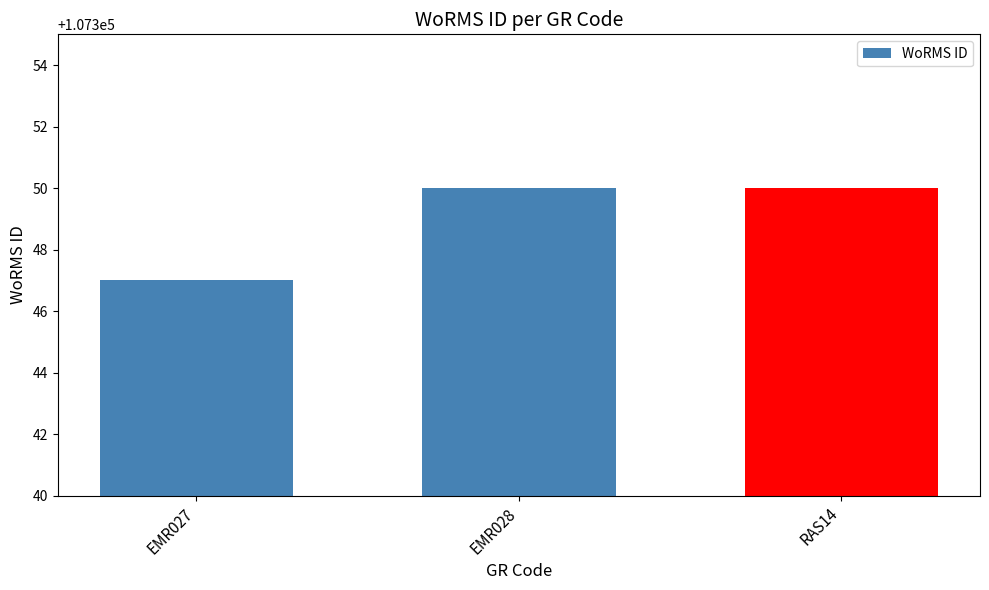

What is the sum of the values at EMR028 and EMR027?

214697